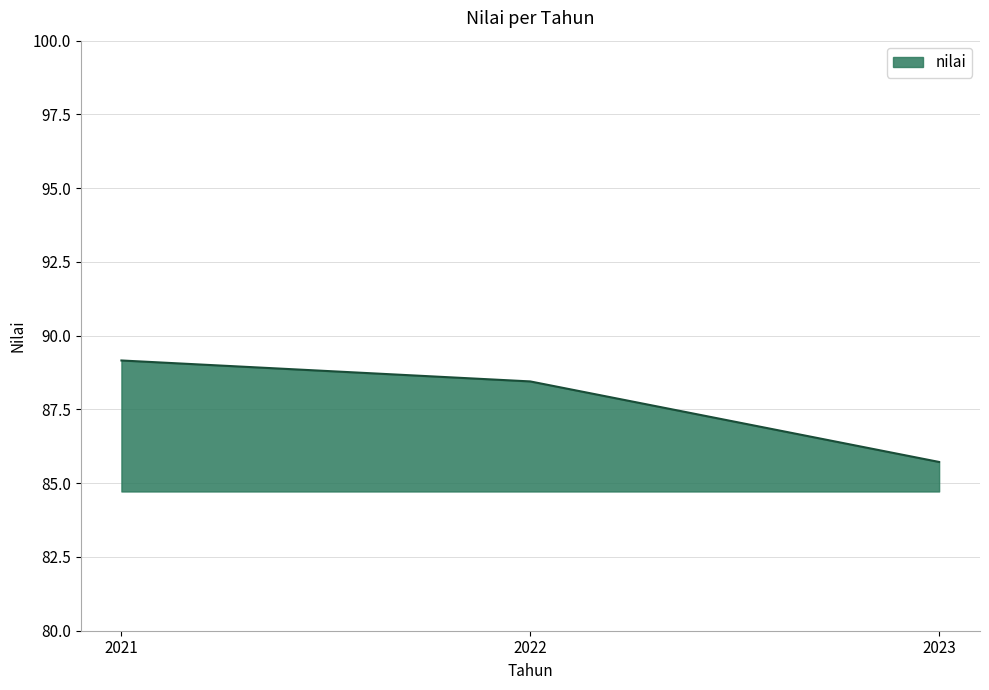

What is the change in value from 2022 to 2023?

-2.7